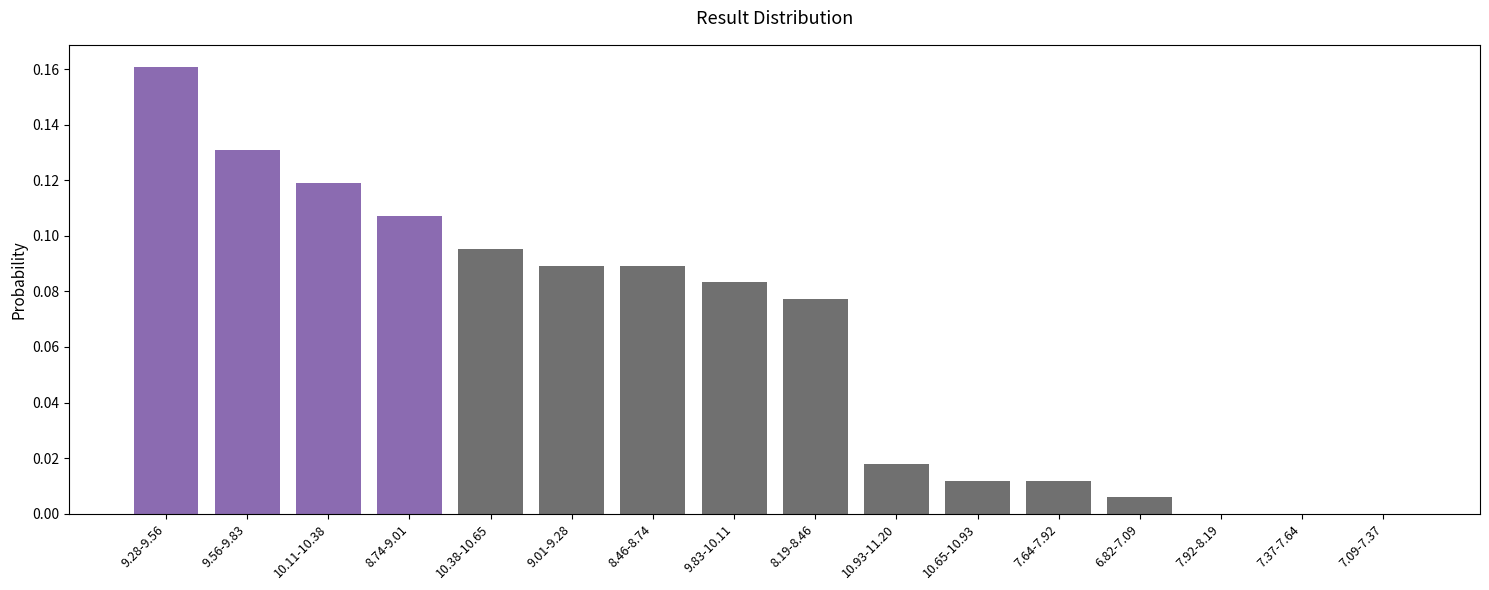

At which category does the chart reach its peak across all series?

9.28-9.56